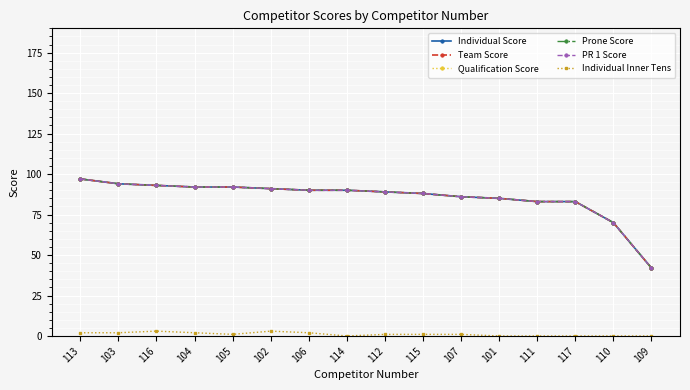

Does the chart have visible grid lines?

Yes